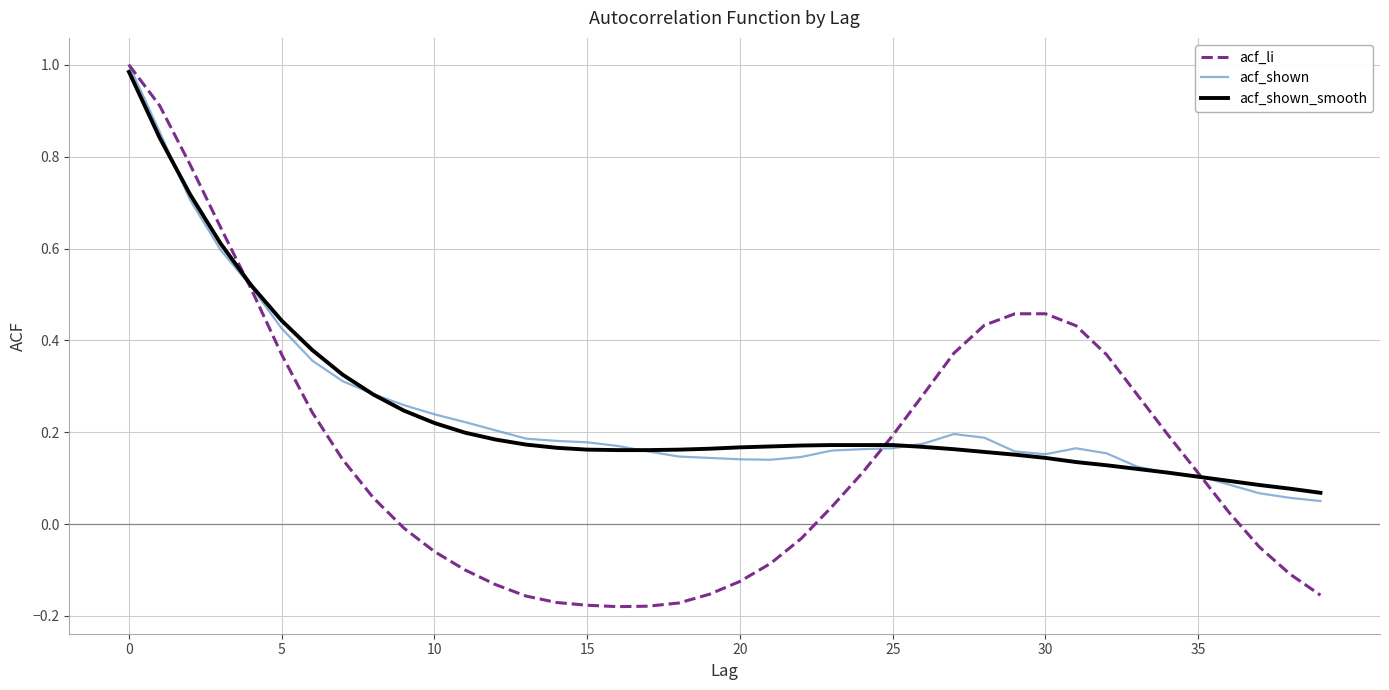

Which series has the largest range (max minus min)?

acf_li